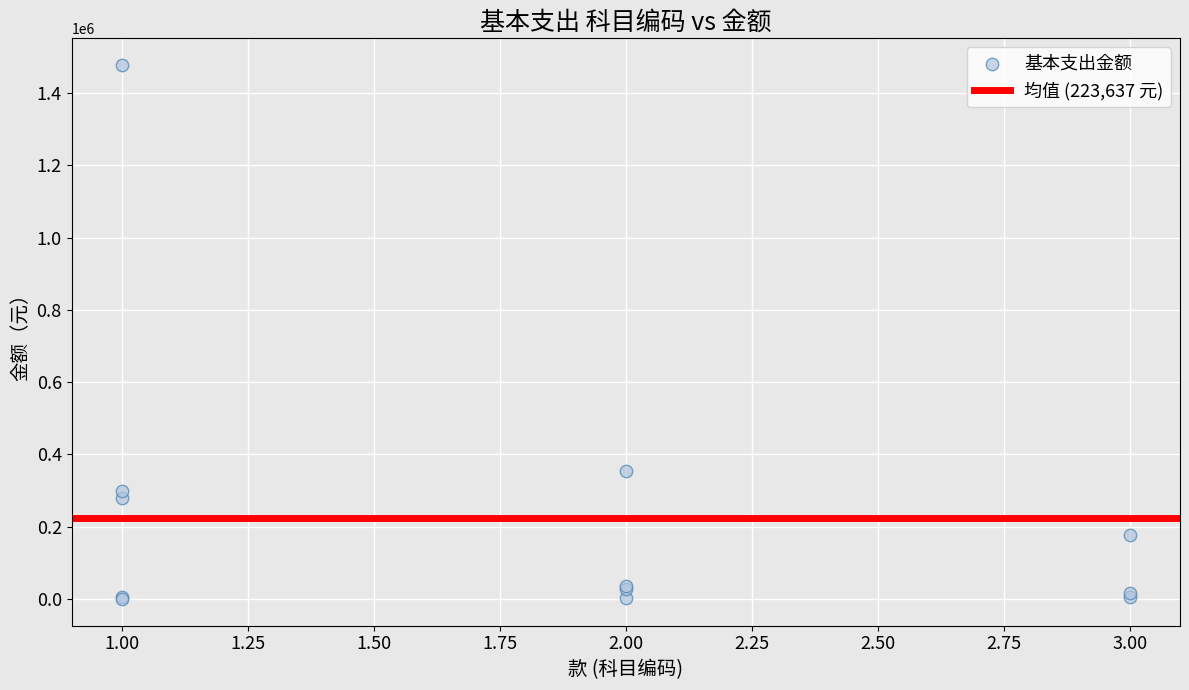

What Y value in the scatter plot is closest to 738687?

354916.6